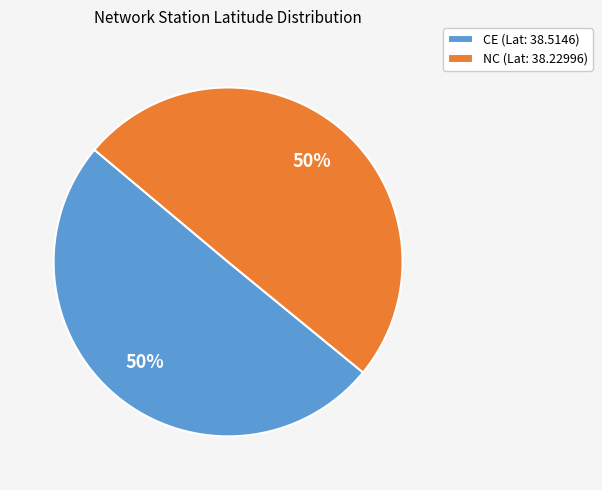

The NC (Lat: 38.22996) slice represents 35% of the pie. True or false?

False